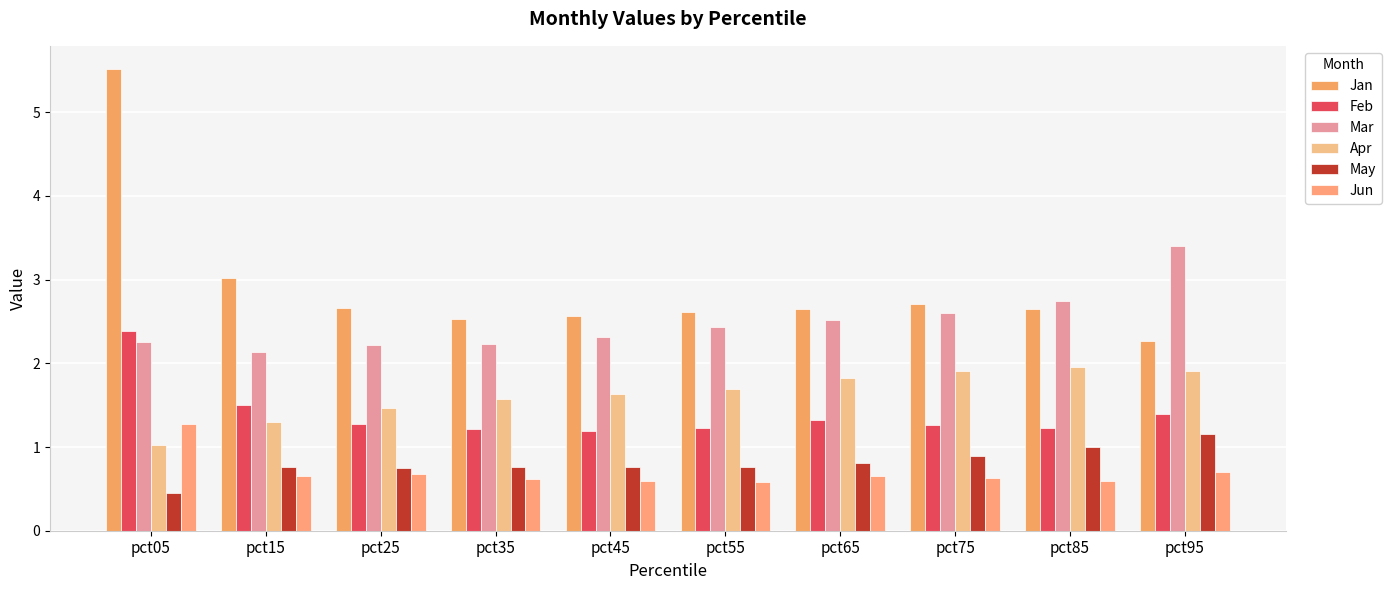

How many bars are there in each group?

6